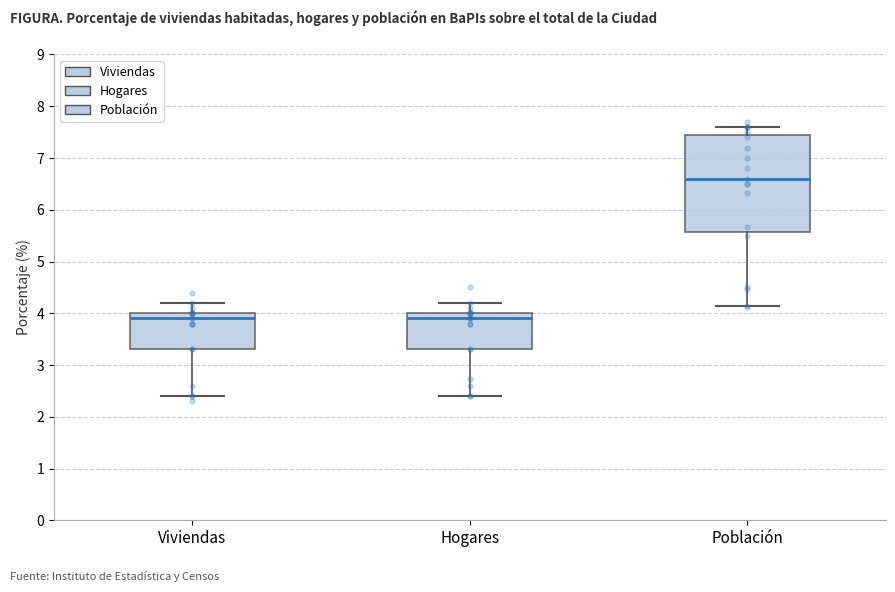

Comparing the boxes themselves (not the whiskers), which one is the tallest?

Población